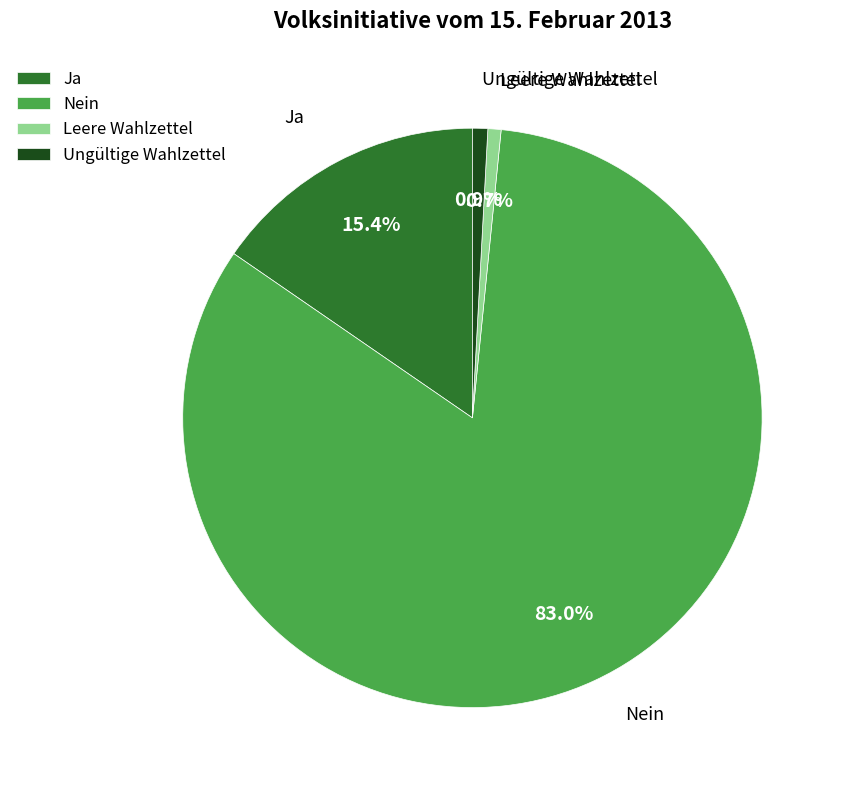

Is the sum of Leere Wahlzettel and Ja greater than half?

No